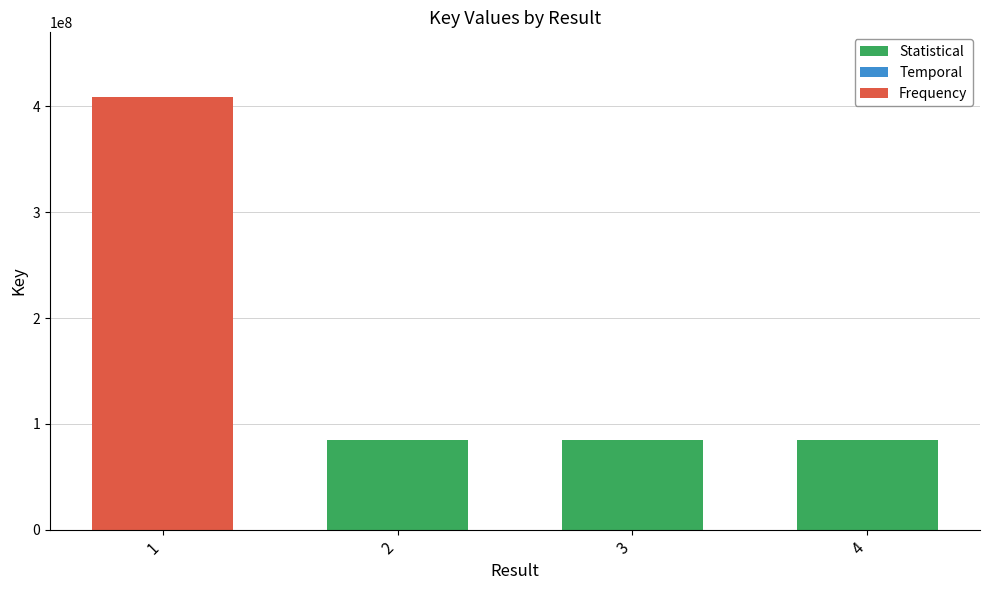

Are the bars grouped side by side (vs. stacked)?

No